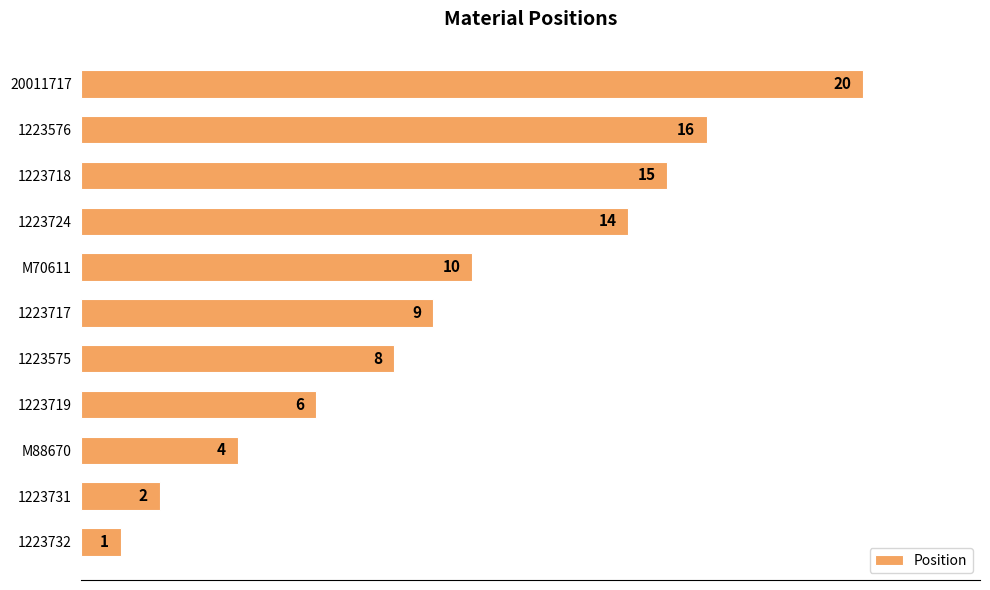

Which has a higher value, 20011717 or 1223575?

20011717